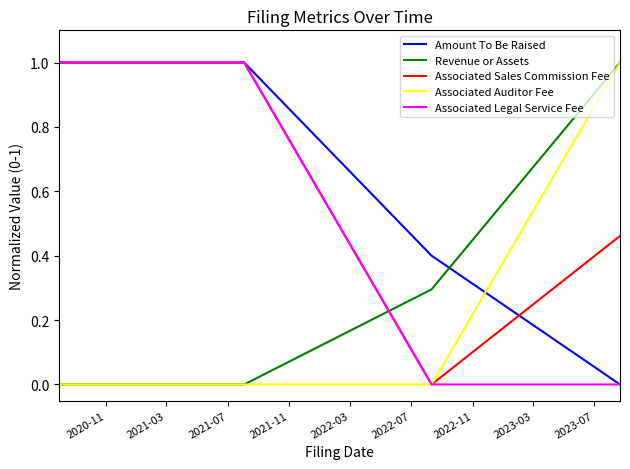

Count the Amount To Be Raised values in the range 1 to 2.

8